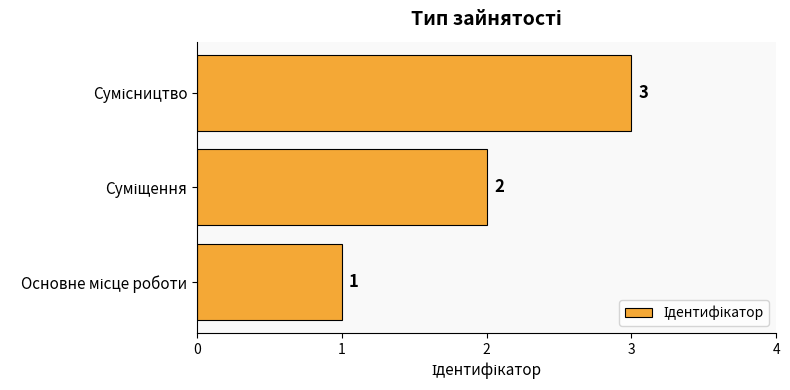

How many values are between 1 and 3?

3